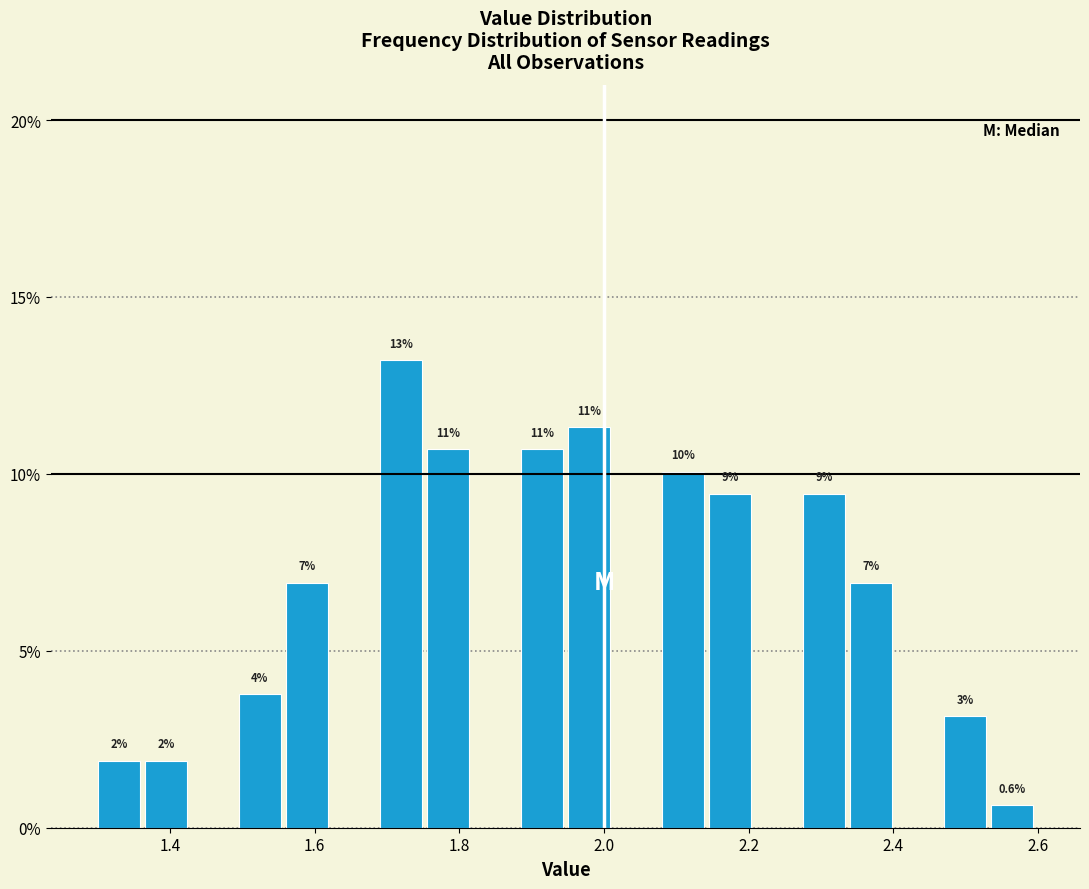

Read against the x-axis, roughly where is the centre of the tallest bar?

1.72